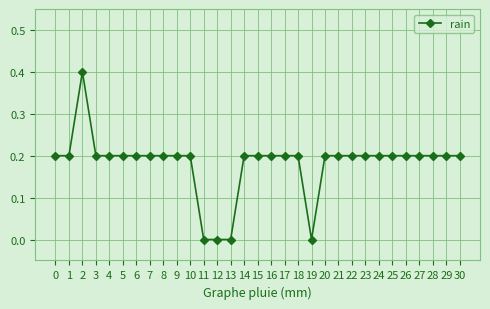

What is the value of the 25th point from the left?

0.2